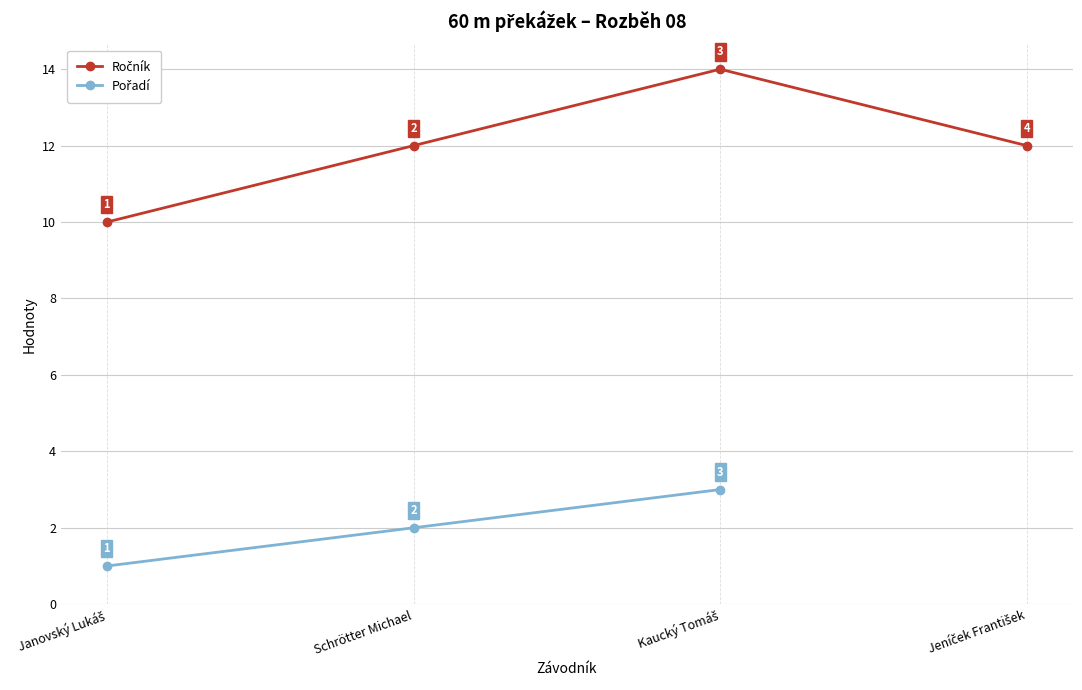

At which category is the sum across all series the highest?

Kaucký Tomáš